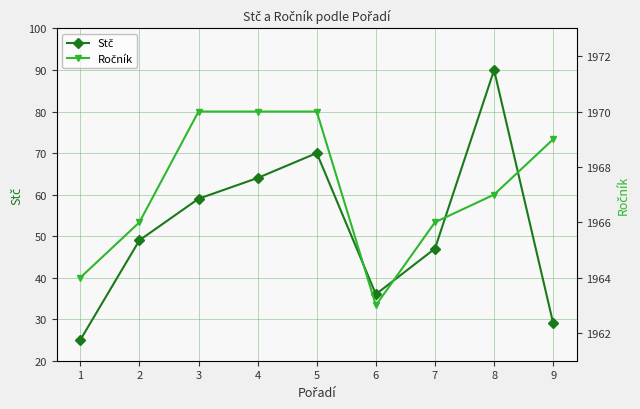

How many values in the Stč series exceed 49?

4